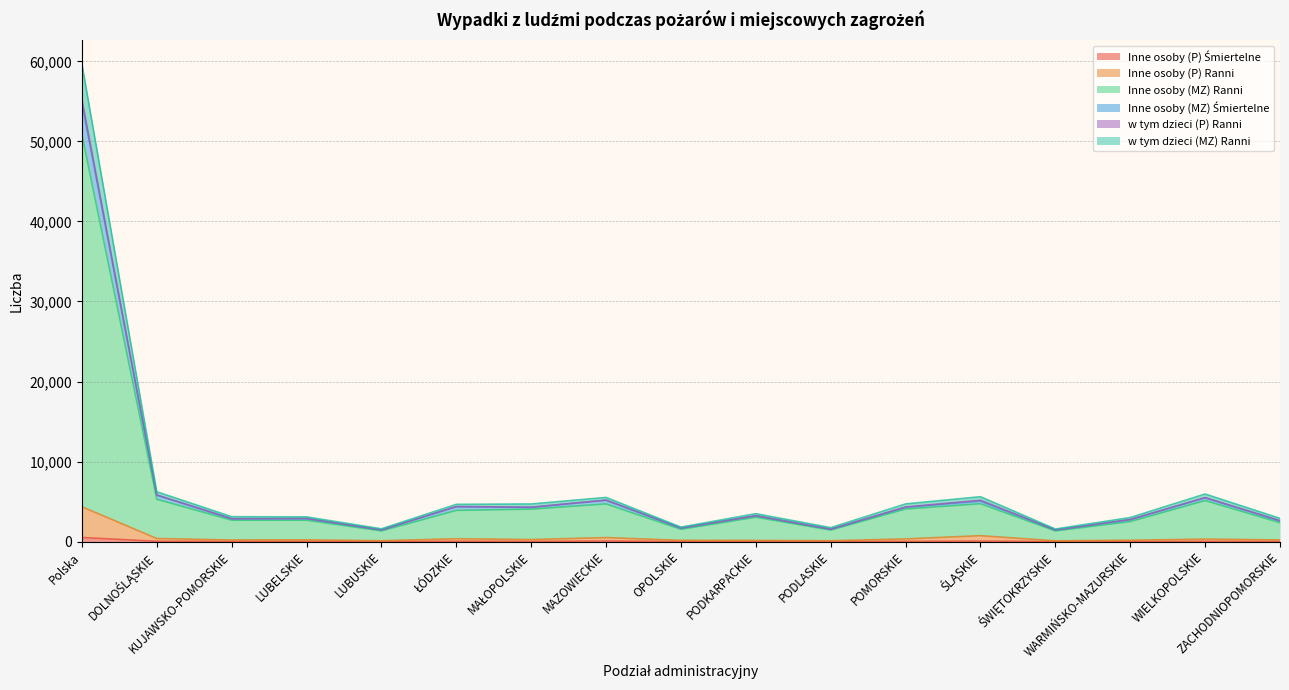

What is the label of the 16th point from the left?

WIELKOPOLSKIE